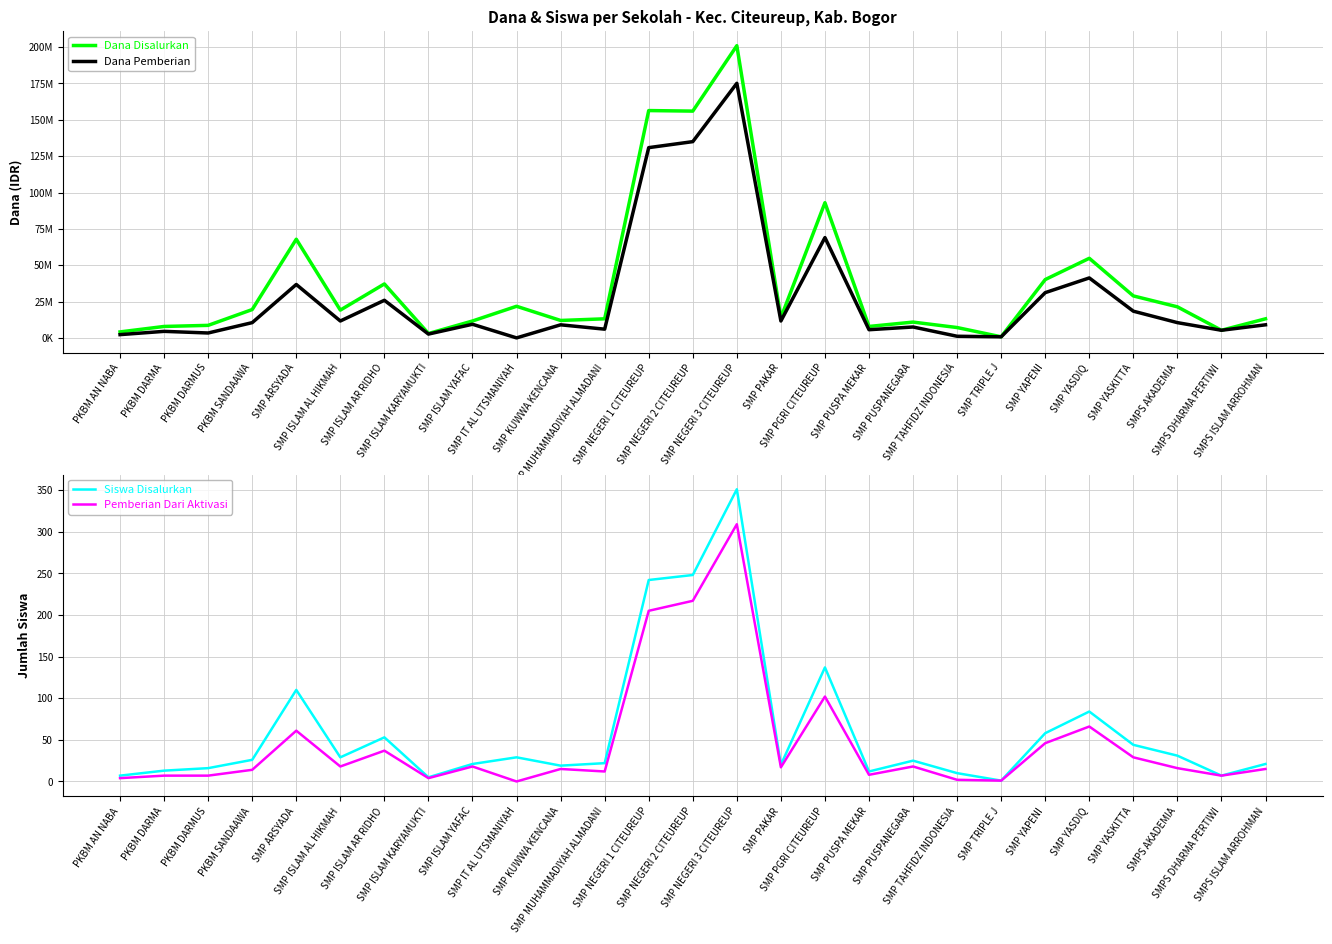

How many lines are shown in the chart?

4